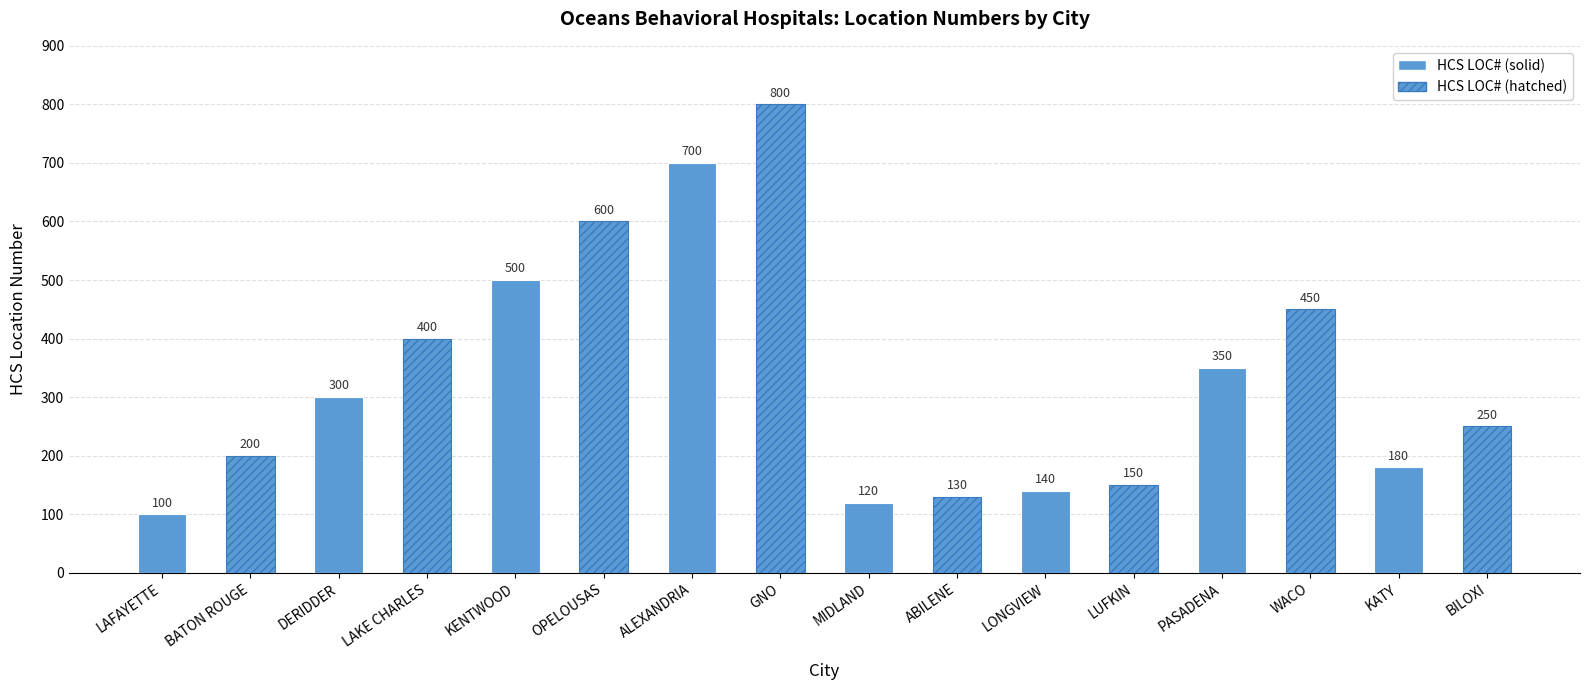

What is the sum of the values at OPELOUSAS and ABILENE?

730